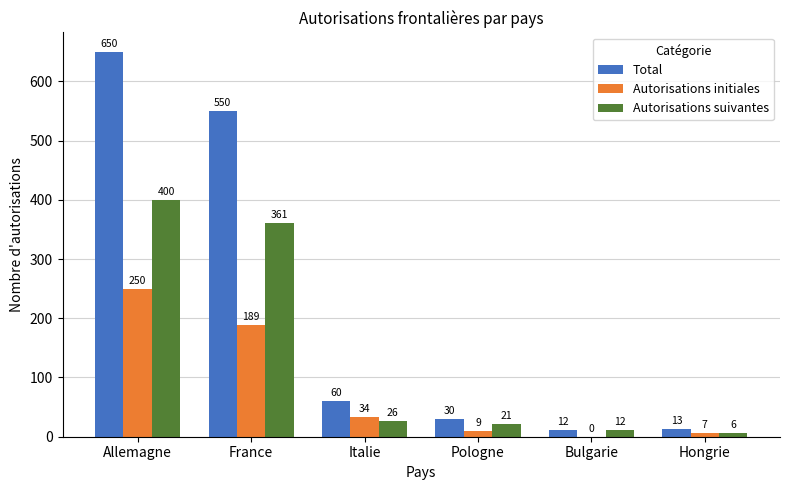

What is the difference between the Total values at Pologne and Allemagne?

620